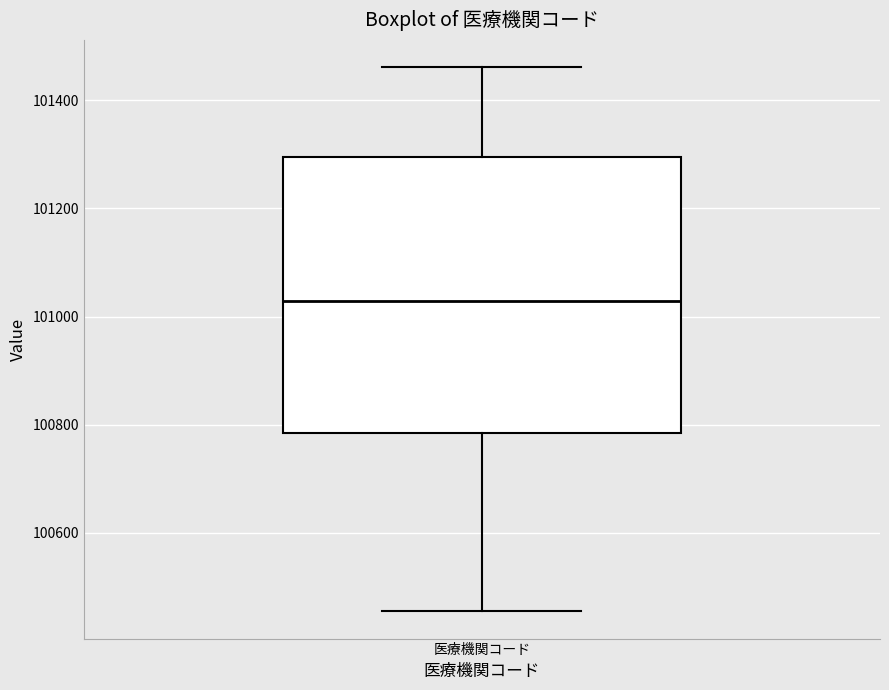

Read this box plot against the y-axis: the position of the median line, the range covered by the box, and the ends of both whiskers. The values are not printed on the chart, so give them approximately, as read against the axis.

median 101020, box 100780 to 101300, whiskers 100460 to 101460